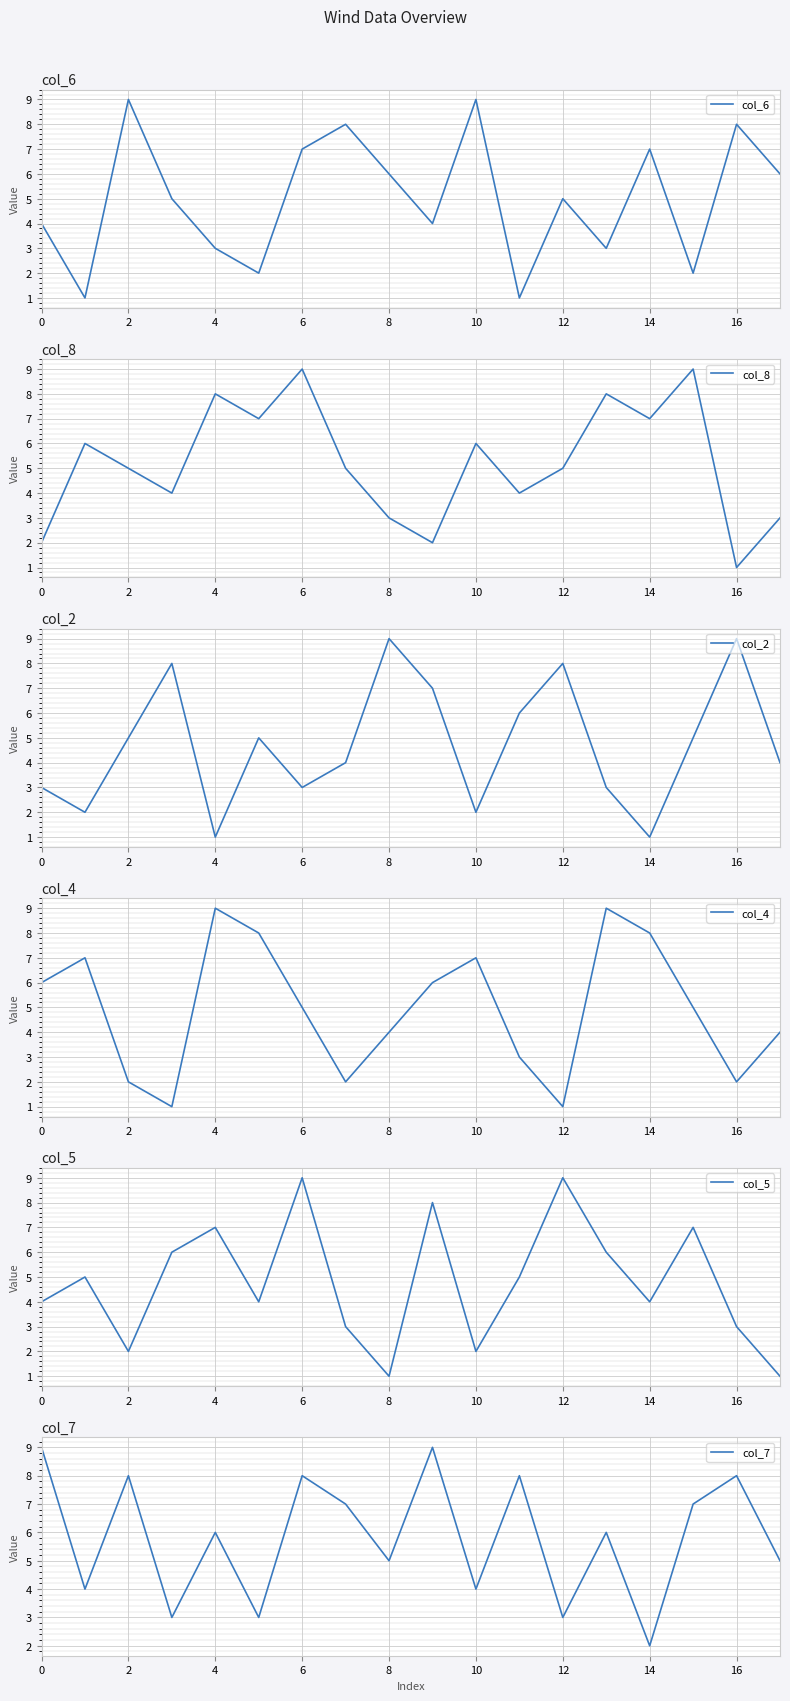

At which category does col_6 reach its first local peak?

2